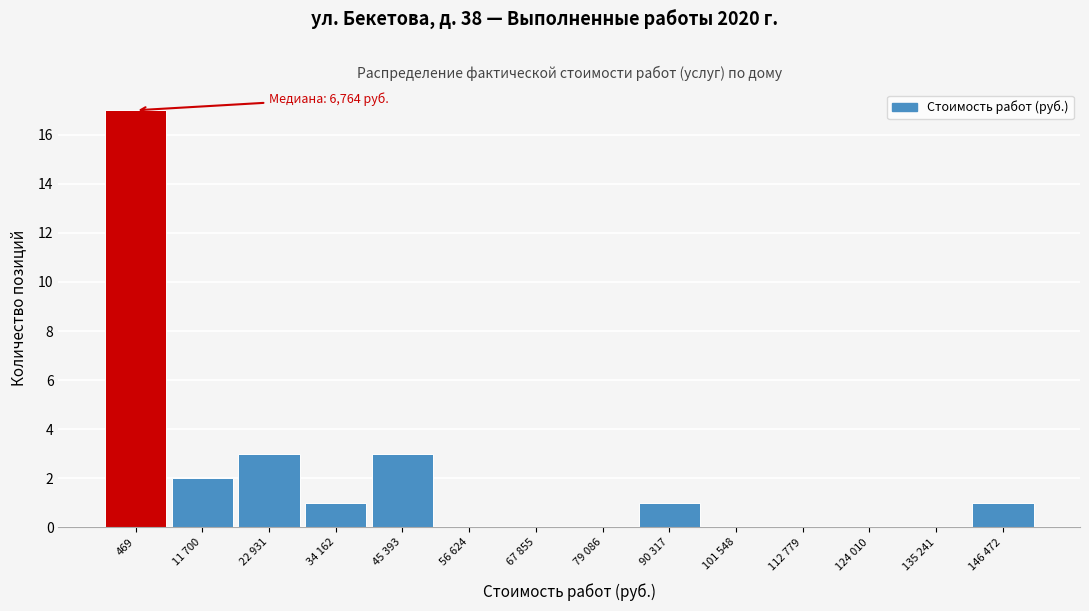

Reading right to left, transcribe all the data shown in this chart.

146 472=1	135 241=0	124 010=0	112 779=0	101 548=0	90 317=1	79 086=0	67 855=0	56 624=0	45 393=3	34 162=1	22 931=3	11 700=2	469=17